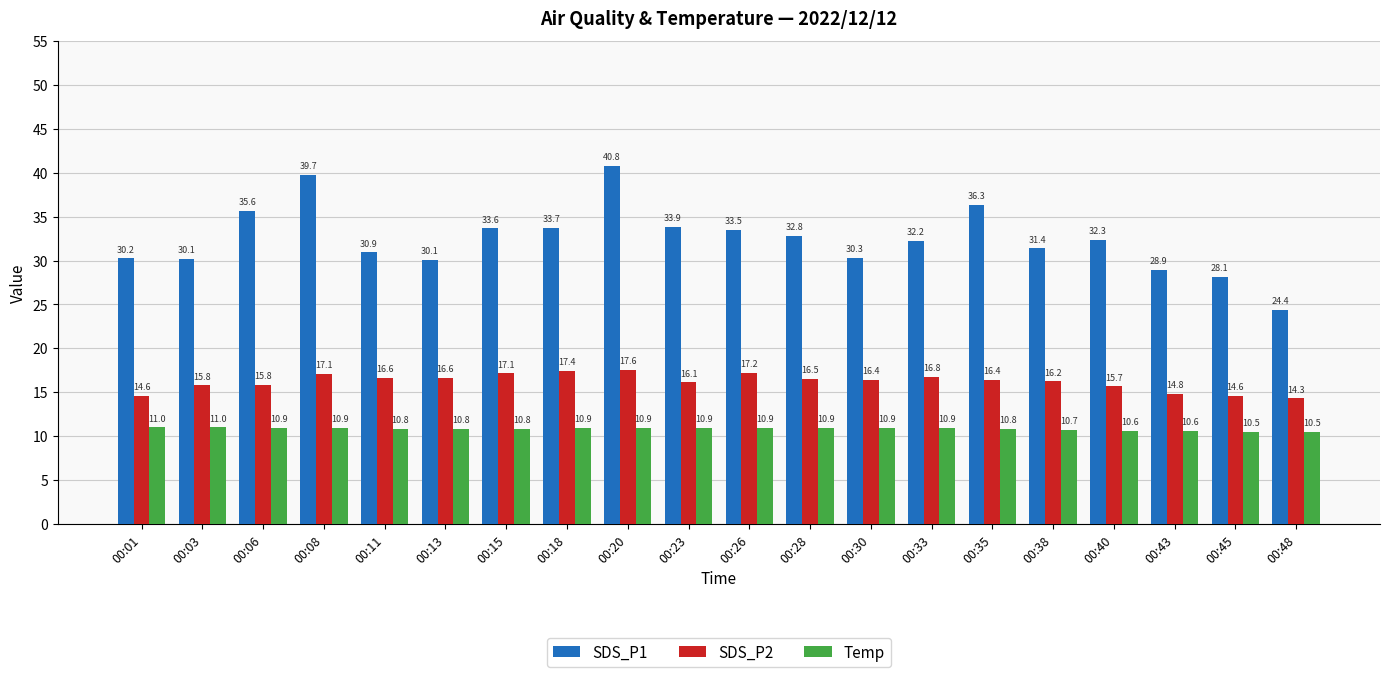

What are all the series names shown in the legend?

SDS_P1, SDS_P2, Temp